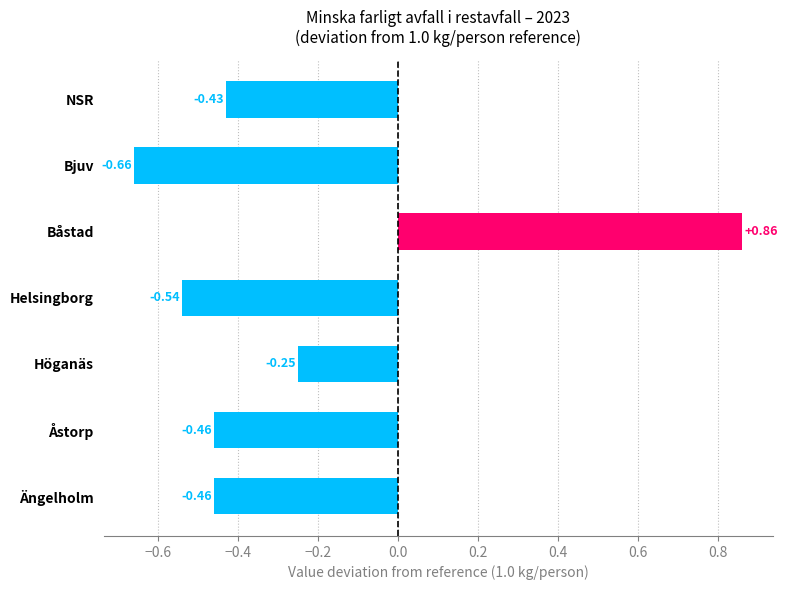

What is the label of the 6th bar from the bottom?

Bjuv